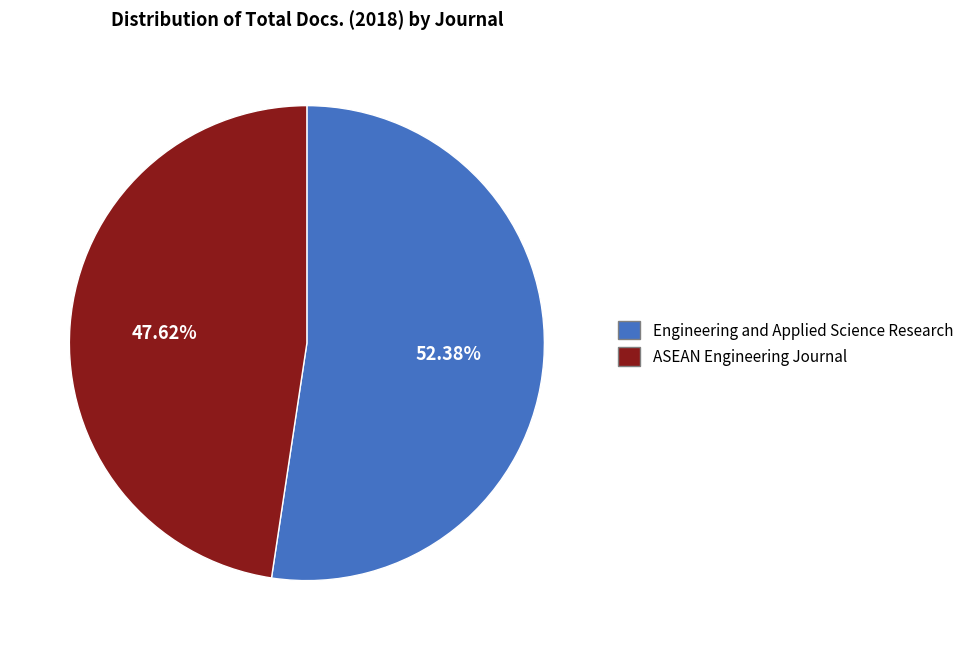

Which slice represents more than half of the pie?

Engineering and Applied Science Research